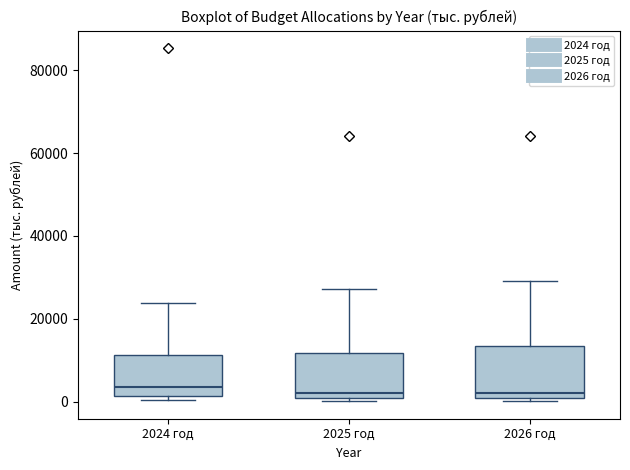

Reading left to right, read every box against the y-axis: the position of its median line, the range the box covers, and the ends of its whiskers. The values are not printed on the chart, so give them approximately, as read against the axis.

2024 год: median 4000, box 2000 to 12000, whiskers 0 to 24000
2025 год: median 2000, box 0 to 12000, whiskers 0 (just below the box's lower edge) to 28000
2026 год: median 2000, box 0 to 14000, whiskers 0 (just below the box's lower edge) to 30000